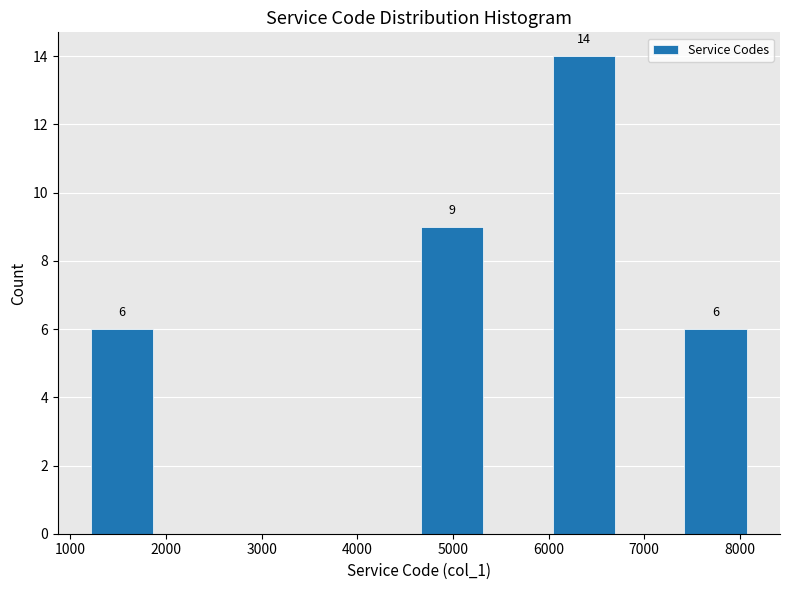

Which range on the x-axis has the tallest bar?

6000 to 6700